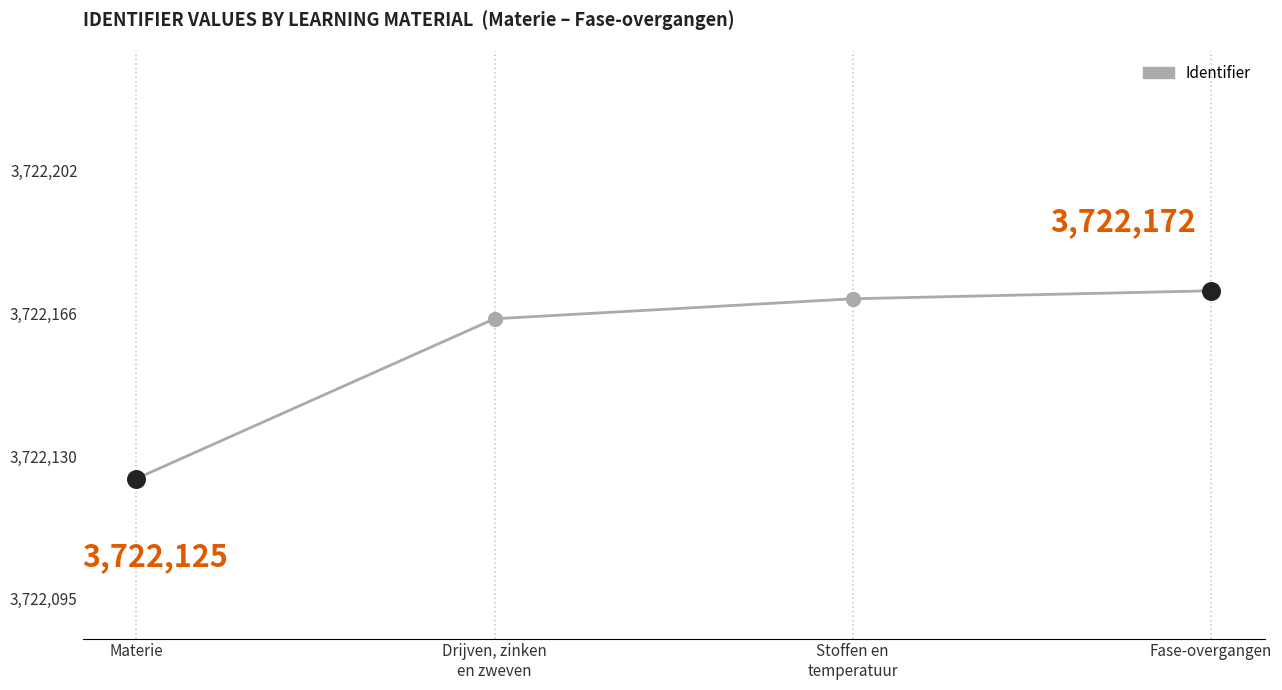

Which has a higher value, Fase-overgangen or Materie?

Fase-overgangen